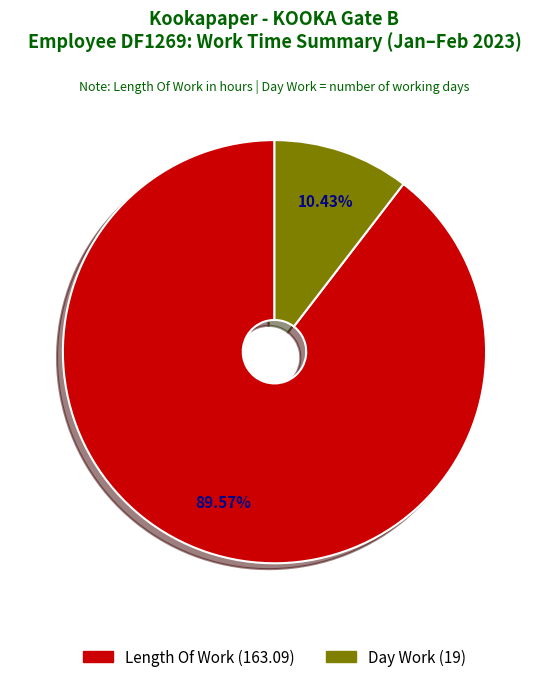

Is there a majority slice in this chart?

Yes